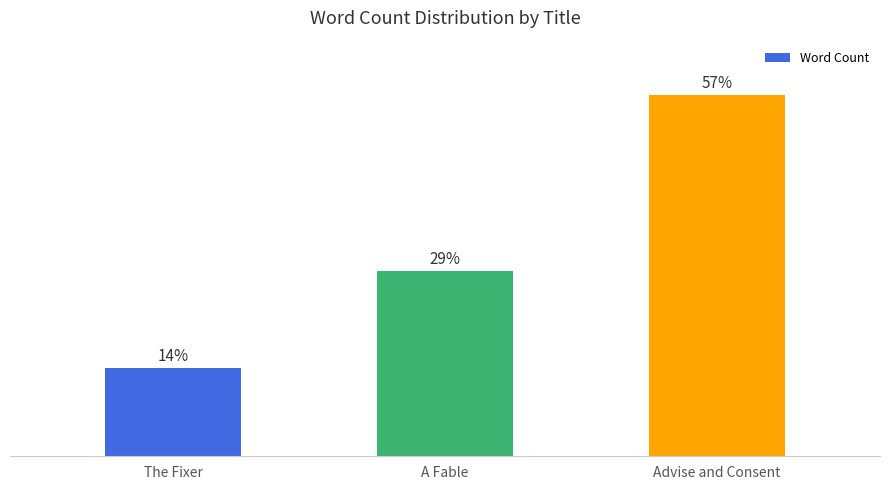

What is the sum of the values at A Fable and The Fixer?

189000